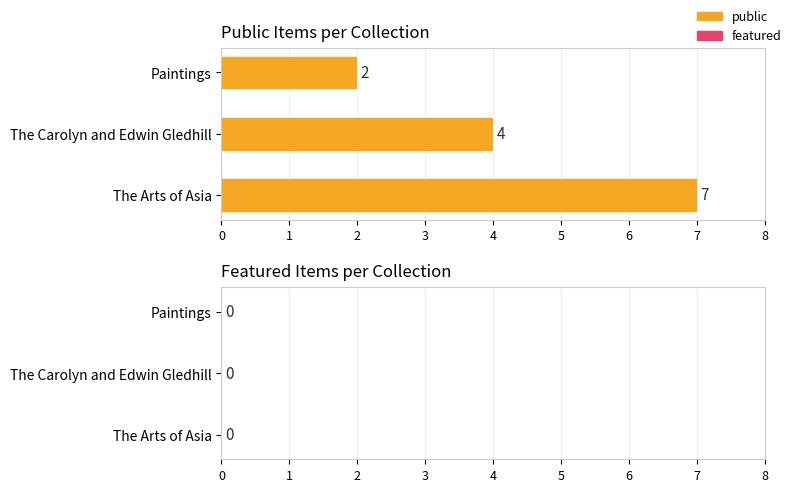

List the labels in order of value, smallest first.

Paintings, The Carolyn and Edwin Gledhill, The Arts of Asia